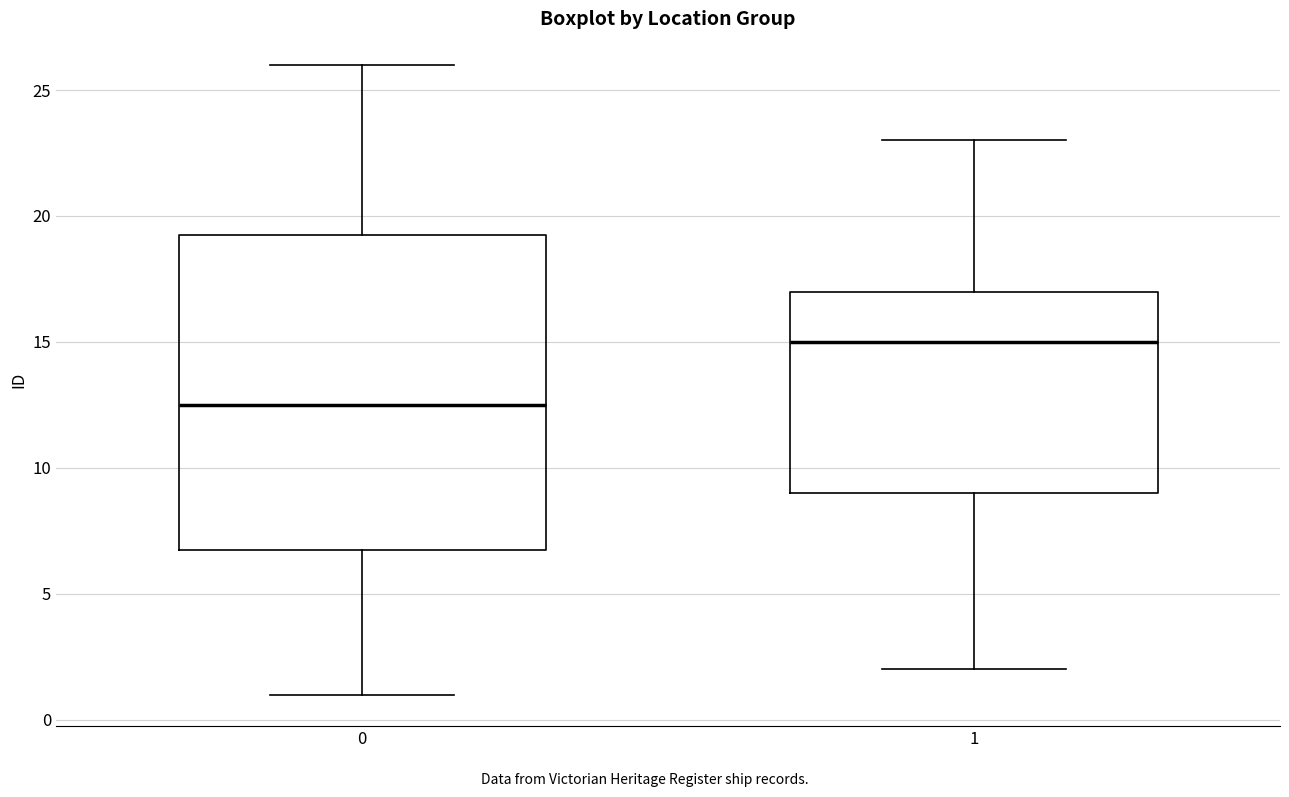

Comparing the boxes themselves (not the whiskers), which one is the tallest?

0